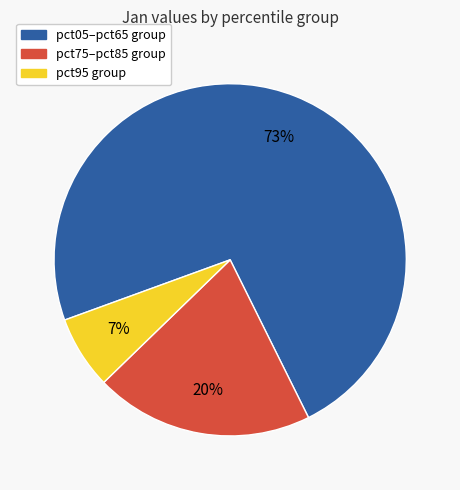

Does any single category account for the majority?

Yes